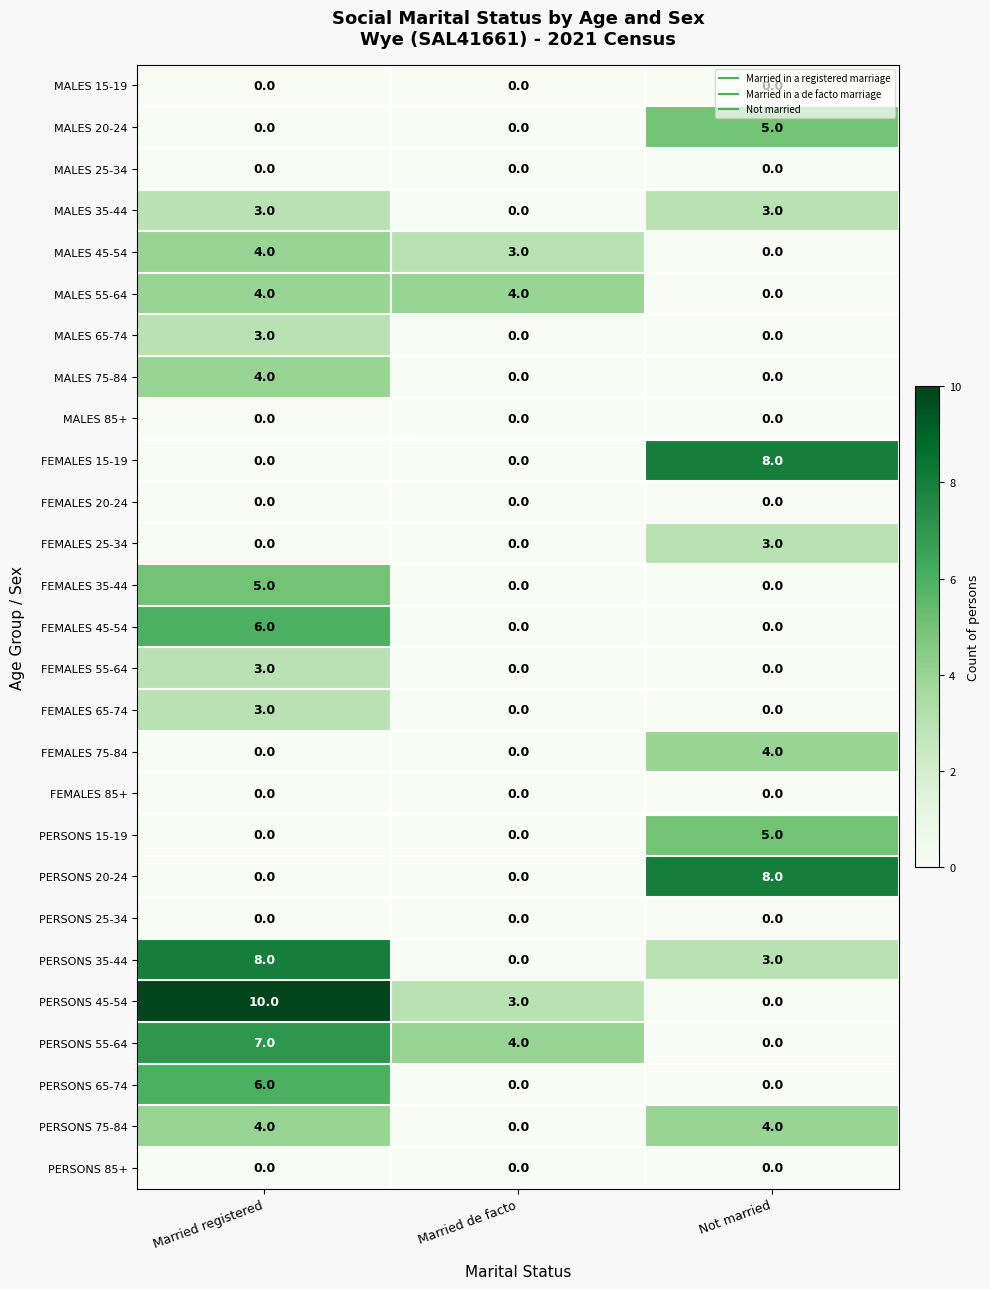

What is the sum of all MALES 35-44 values?

6